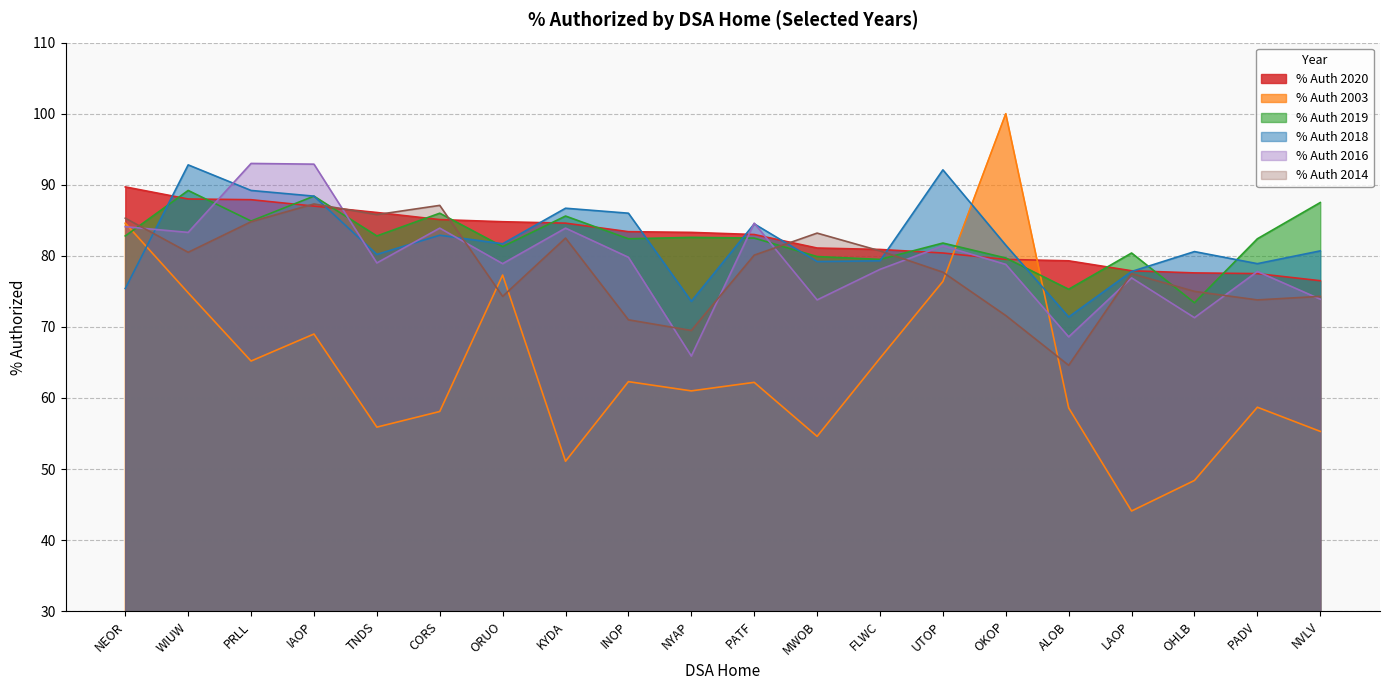

What is the average value of the % Auth 2020 series?

82.7